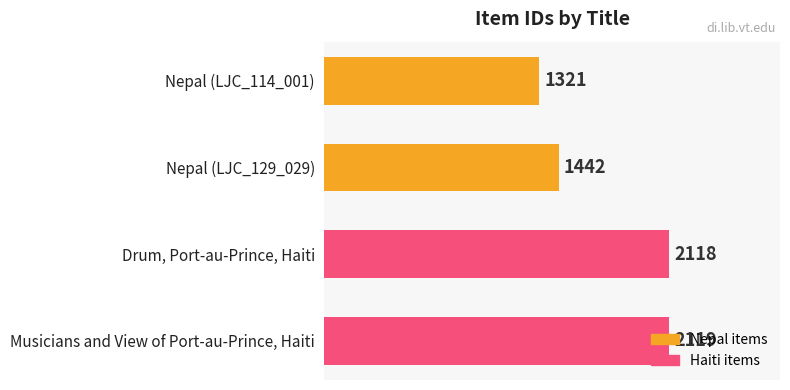

At which category does the chart reach its peak across all series?

Musicians and View of Port-au-Prince, Haiti